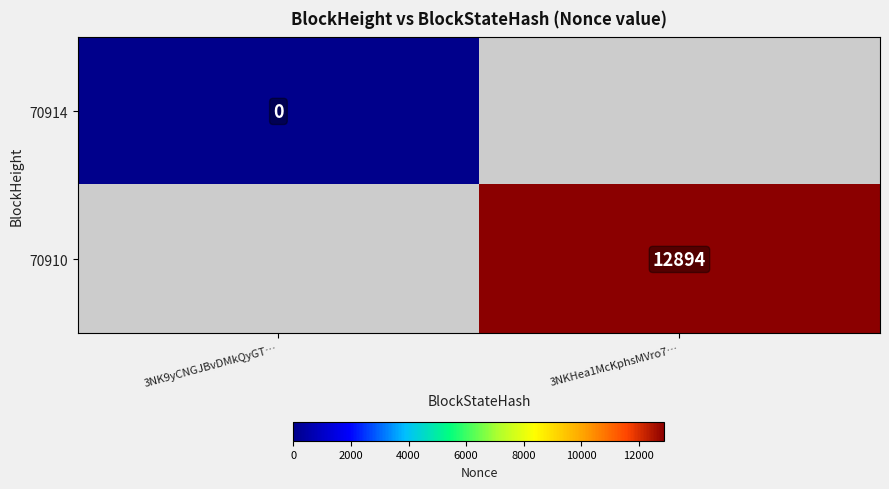

Is it true that 70910 equals 12894 at 3NKHea1McKphsMVro7…?

True